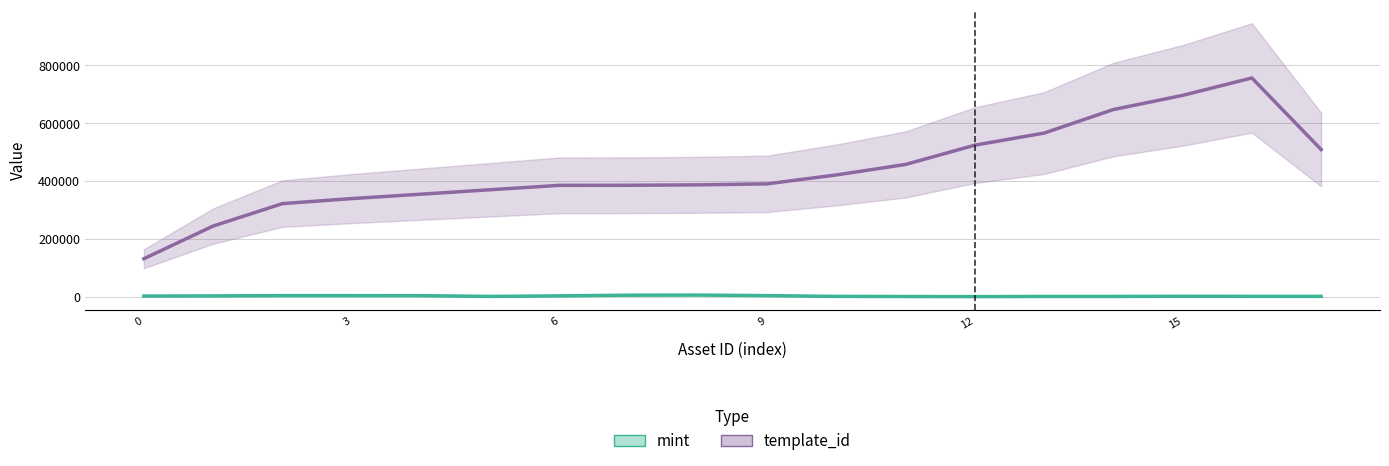

How many data points does each series have?

18